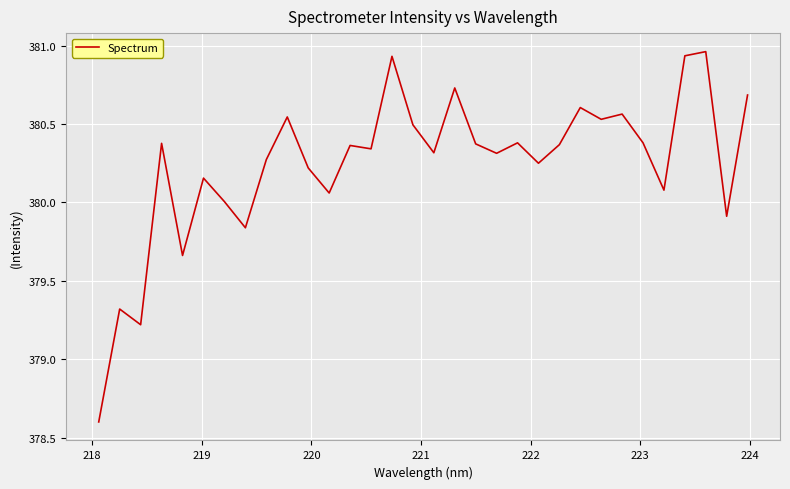

What is the difference between the maximum and minimum values?

2.4